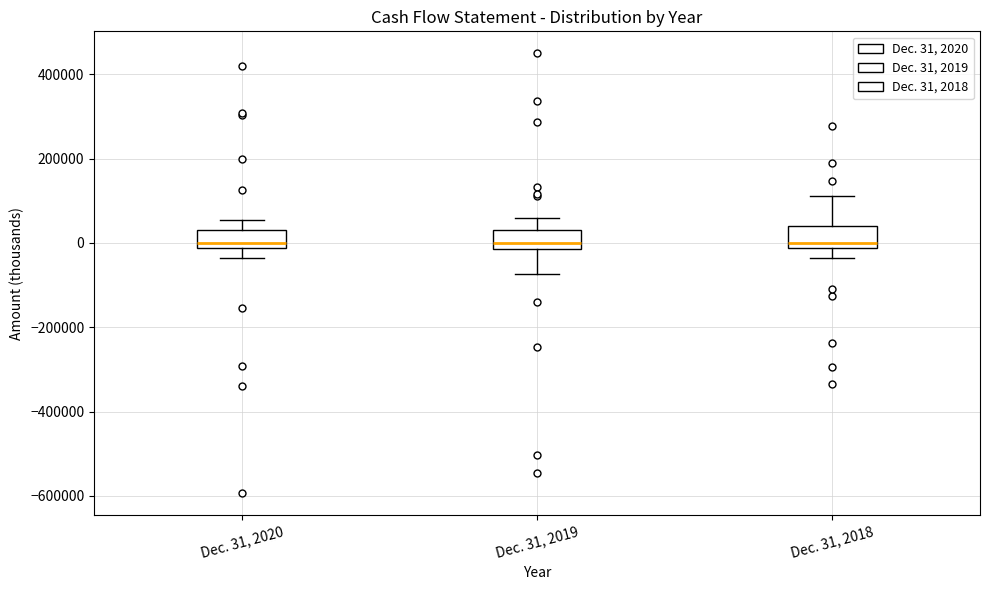

Reading left to right, read every box against the y-axis: the position of its median line, the range the box covers, and the ends of its whiskers. The values are not printed on the chart, so give them approximately, as read against the axis.

Dec. 31, 2020: median 0, box -20000 to 40000, whiskers -40000 to 60000
Dec. 31, 2019: median 0, box -20000 to 40000, whiskers -80000 to 60000
Dec. 31, 2018: median 0, box -20000 to 40000, whiskers -40000 to 120000